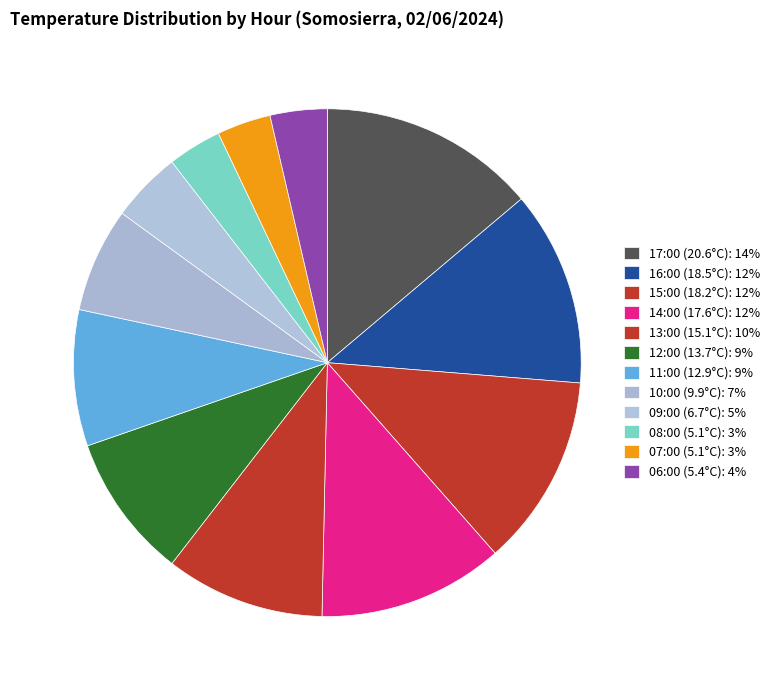

How many segments does this pie chart have?

12